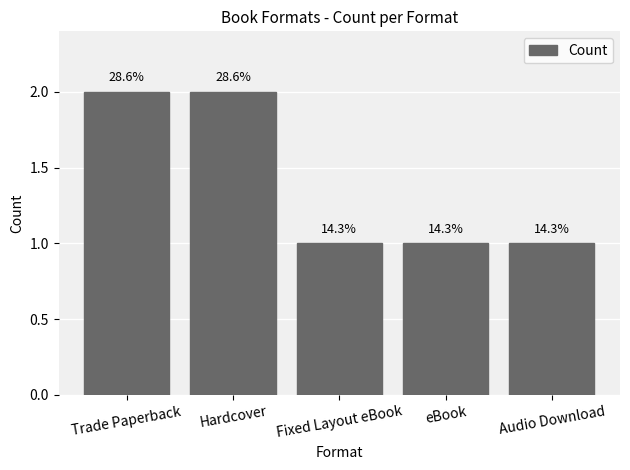

Where is the data nearest to the value 1?

Fixed Layout eBook